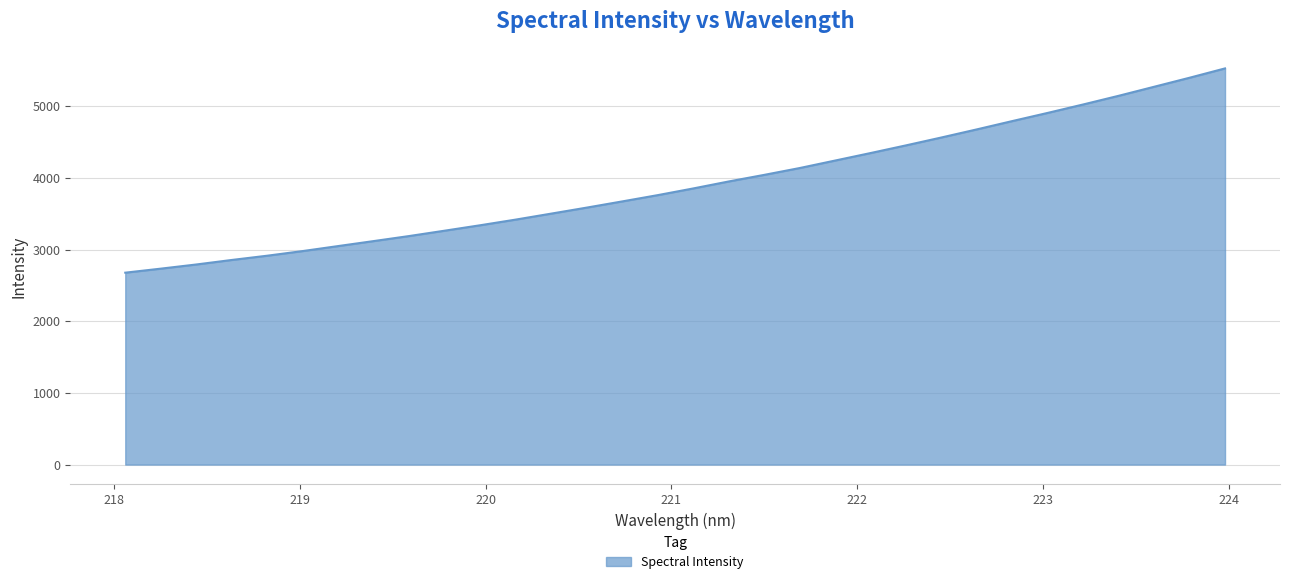

What is the greatest value displayed?

5527.5